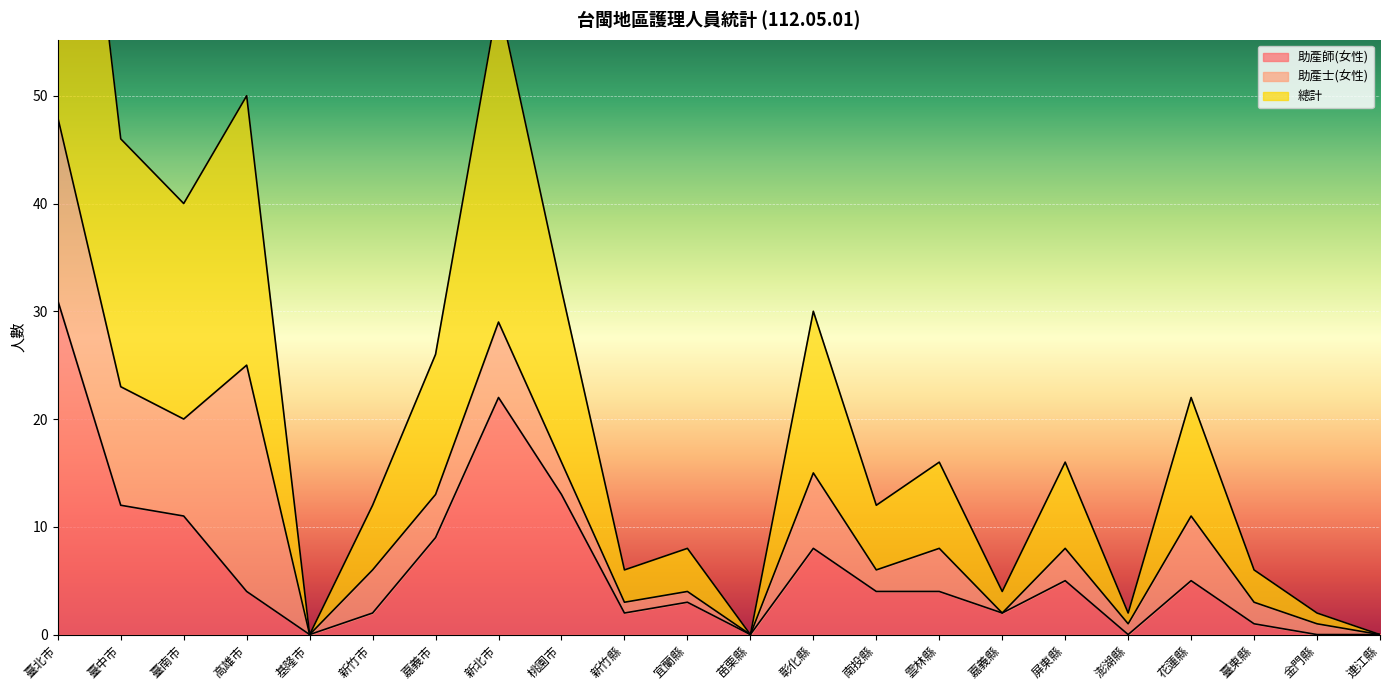

At how many categories does at least one series exceed 18?

9